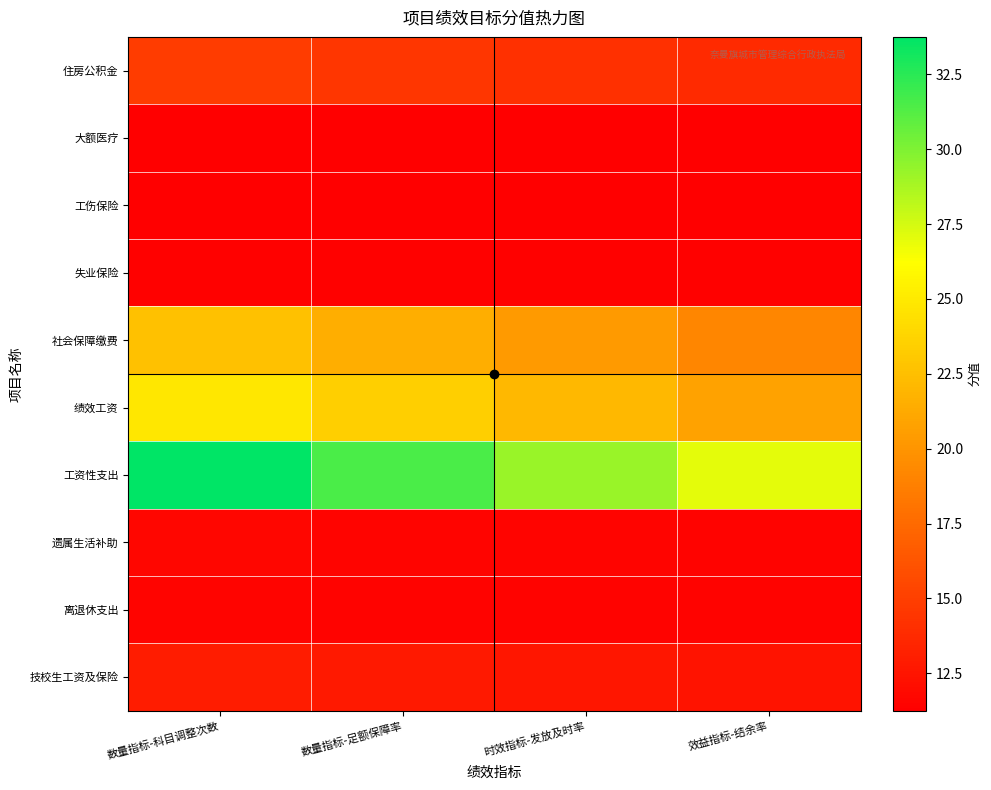

At which category is the sum across all series the highest?

数量指标-科目调整次数